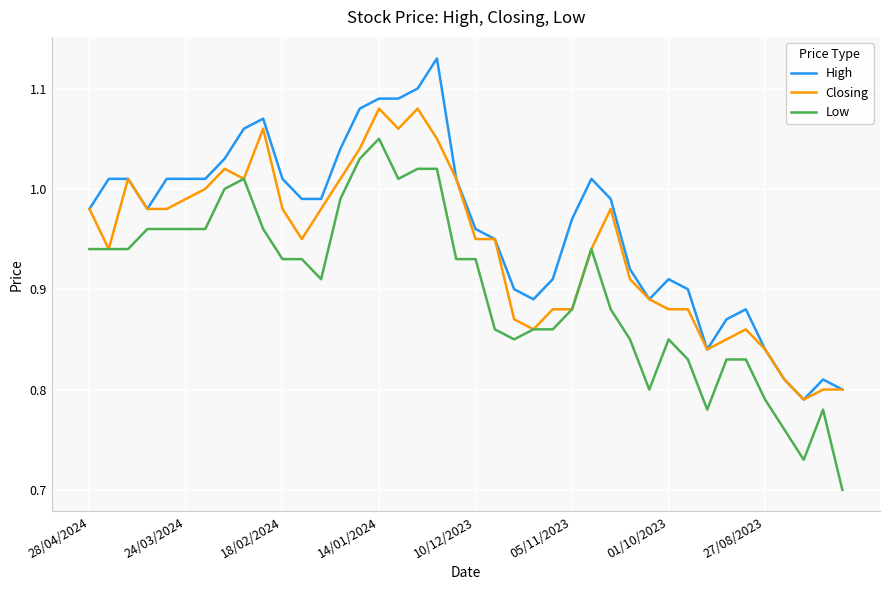

List the series in order of their overall mean, highest first.

High, Closing, Low